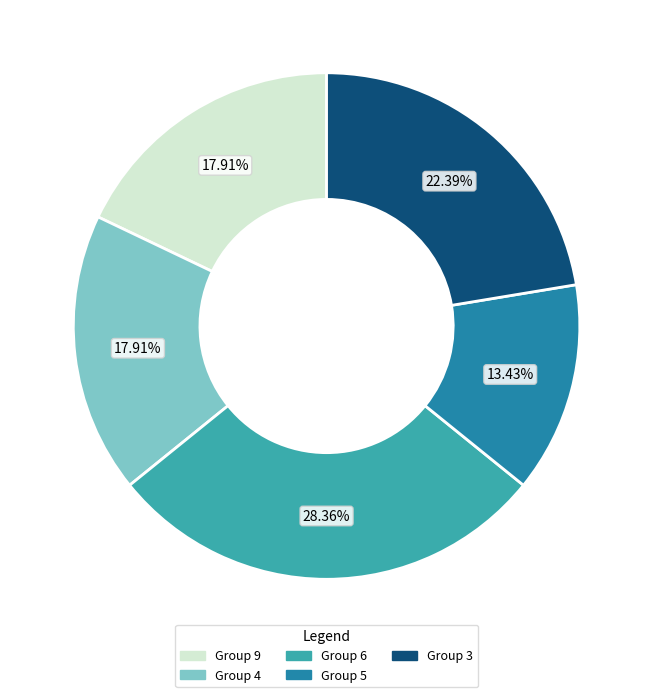

Is there any slice that represents more than half of the pie?

No